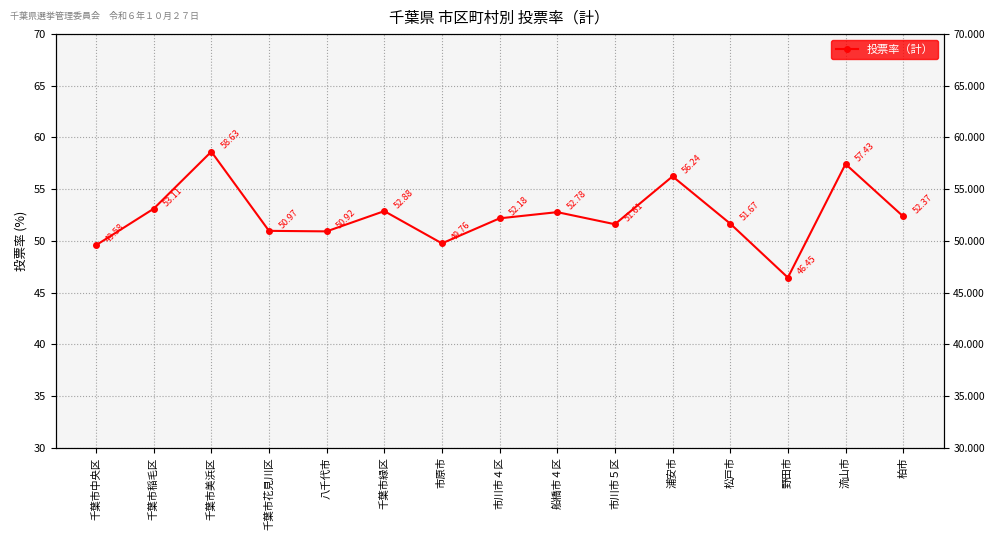

What is the value of the 2nd point from the left?

53.1